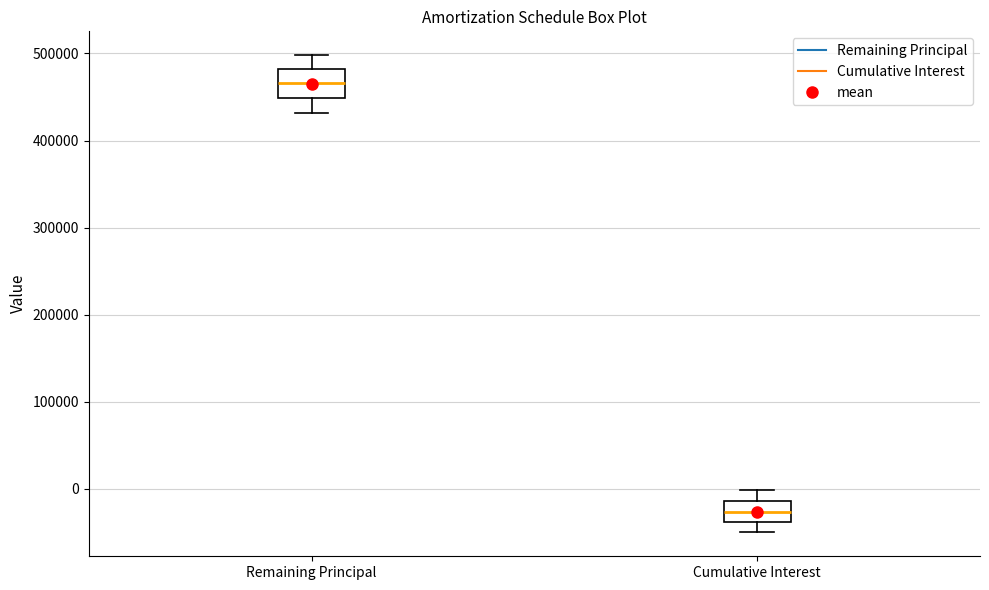

Reading left to right, transcribe this box plot: for each box, give where its median line is, the range the box spans, and where its two whiskers end, as read against the y-axis. The values are not printed on the chart, so give them approximately, as read against the axis.

Remaining Principal: median 470000, box 450000 to 480000, whiskers 430000 to 500000
Cumulative Interest: median -30000, box -40000 to -10000, whiskers -50000 to 0